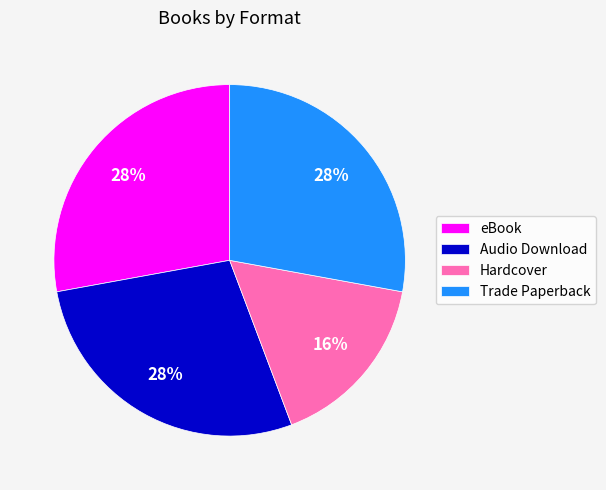

Is the sum of Trade Paperback and Audio Download greater than half?

Yes